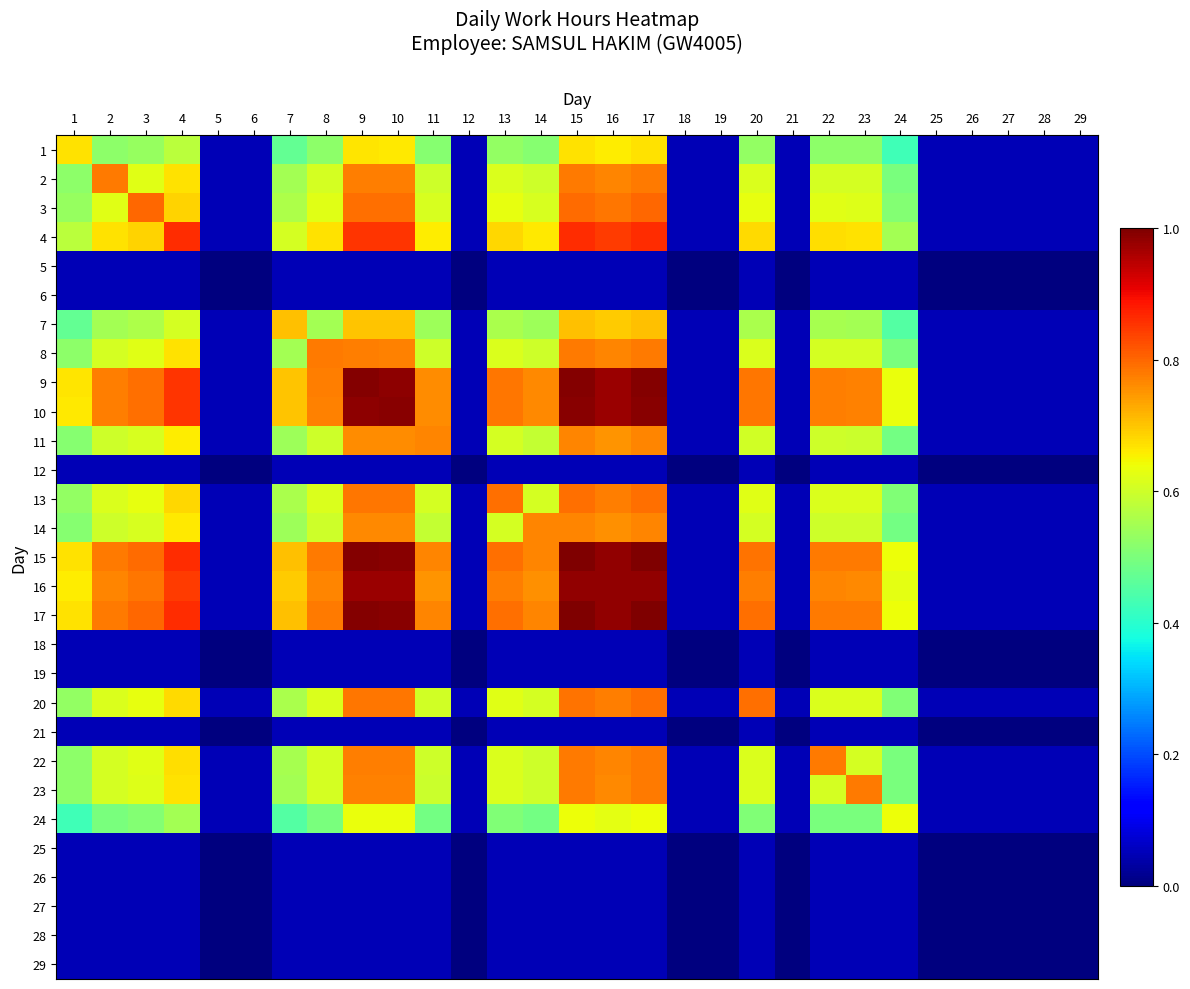

At how many categories does at least one series exceed 0?

29